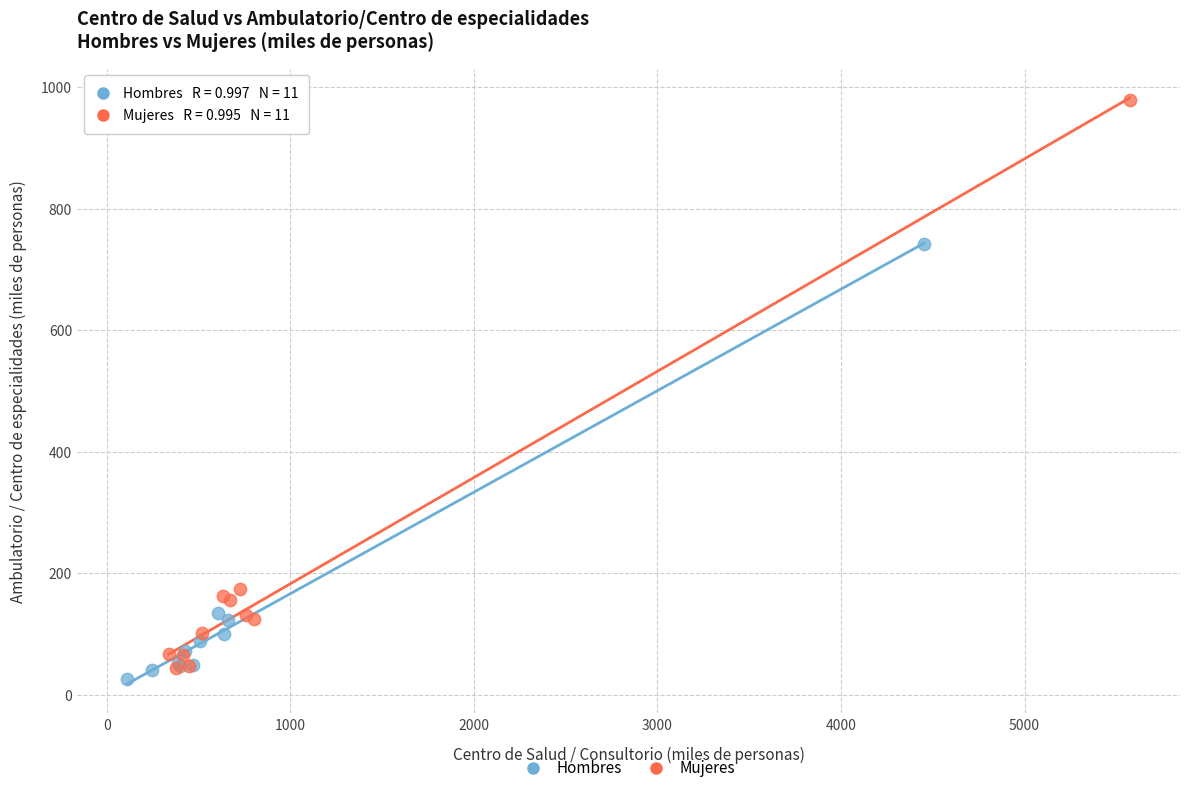

What are all the series names shown in the legend?

Hombres, Mujeres